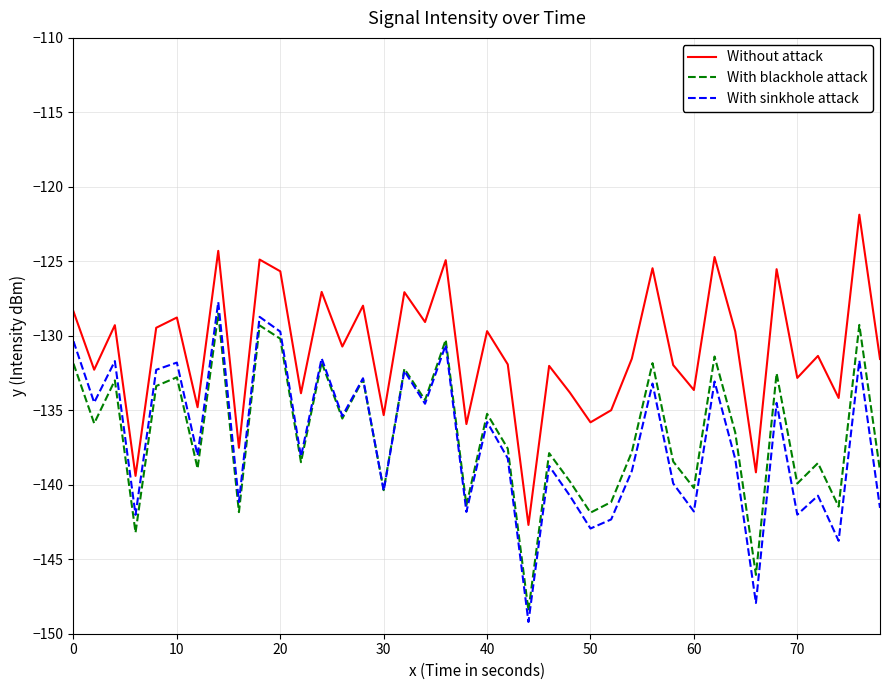

What is the minimum value shown in the chart?

-149.2